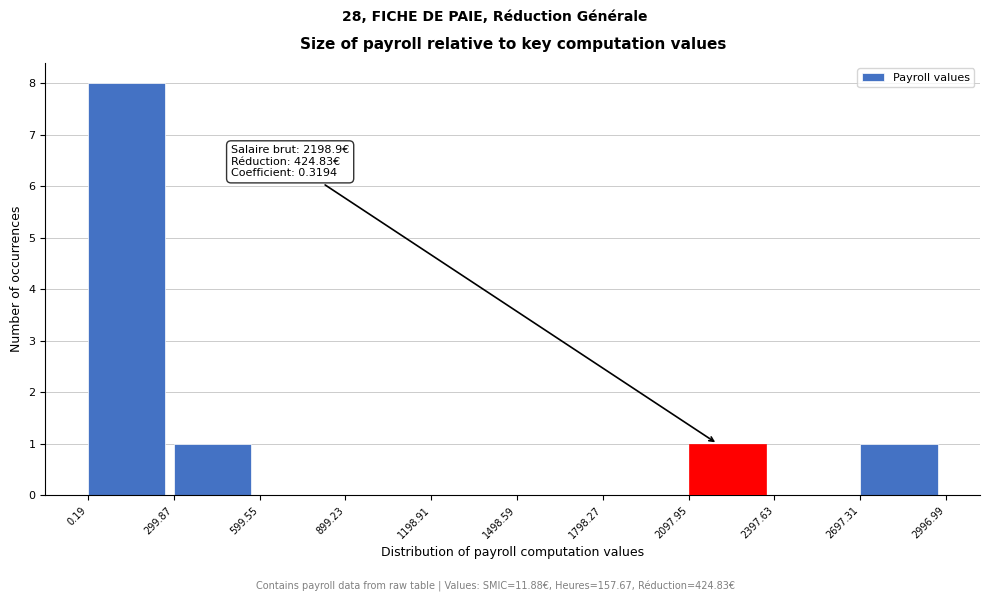

Over which range of the x-axis is the bar tallest?

0.19 to 299.87